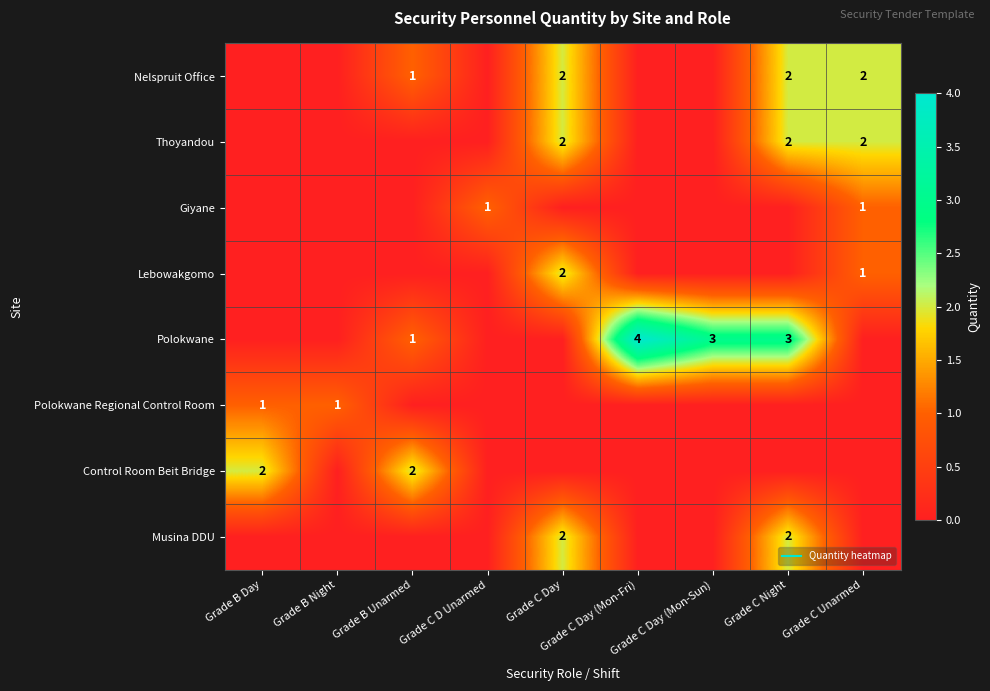

At Grade C D Unarmed, list the series in order from smallest to largest.

Nelspruit Office, Thoyandou, Lebowakgomo, Polokwane, Polokwane Regional Control Room, Control Room Beit Bridge, Musina DDU, Giyane